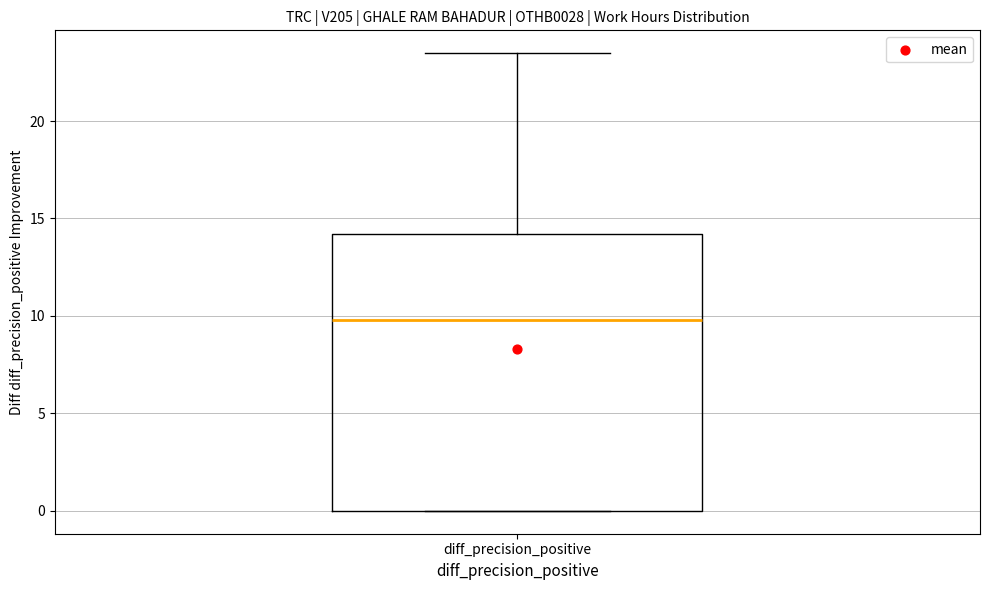

Transcribe this box plot: give where the median line is, the range the box spans, and where the two whiskers end, as read against the y-axis. The values are not printed on the chart, so give them approximately, as read against the axis.

median 10.0, box 0.0 to 14.0, whiskers 0.0 to 23.5